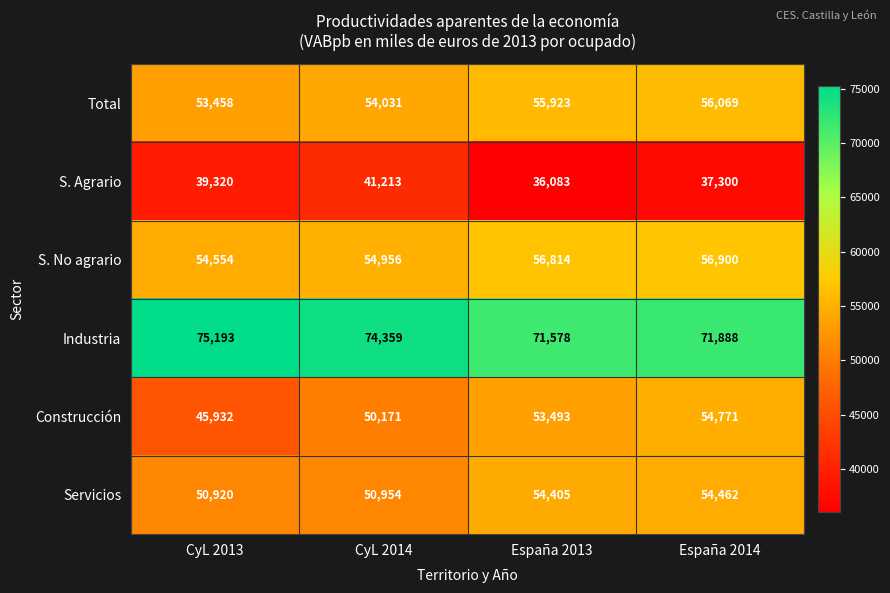

What is the minimum value shown in the chart?

36083